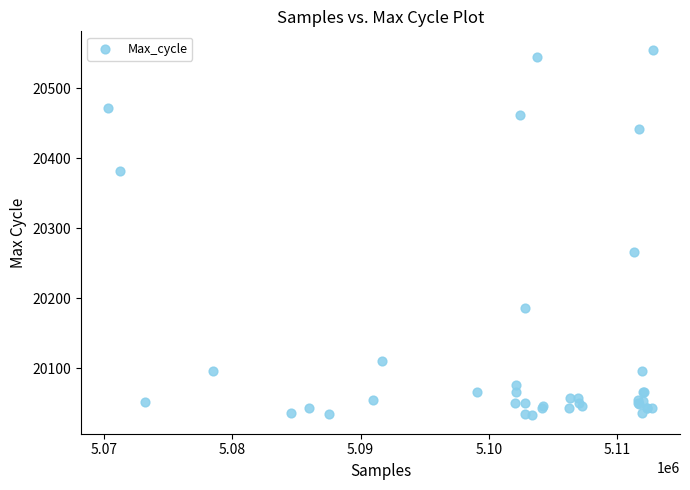

What Y value in the scatter plot is closest to 20294?

20266